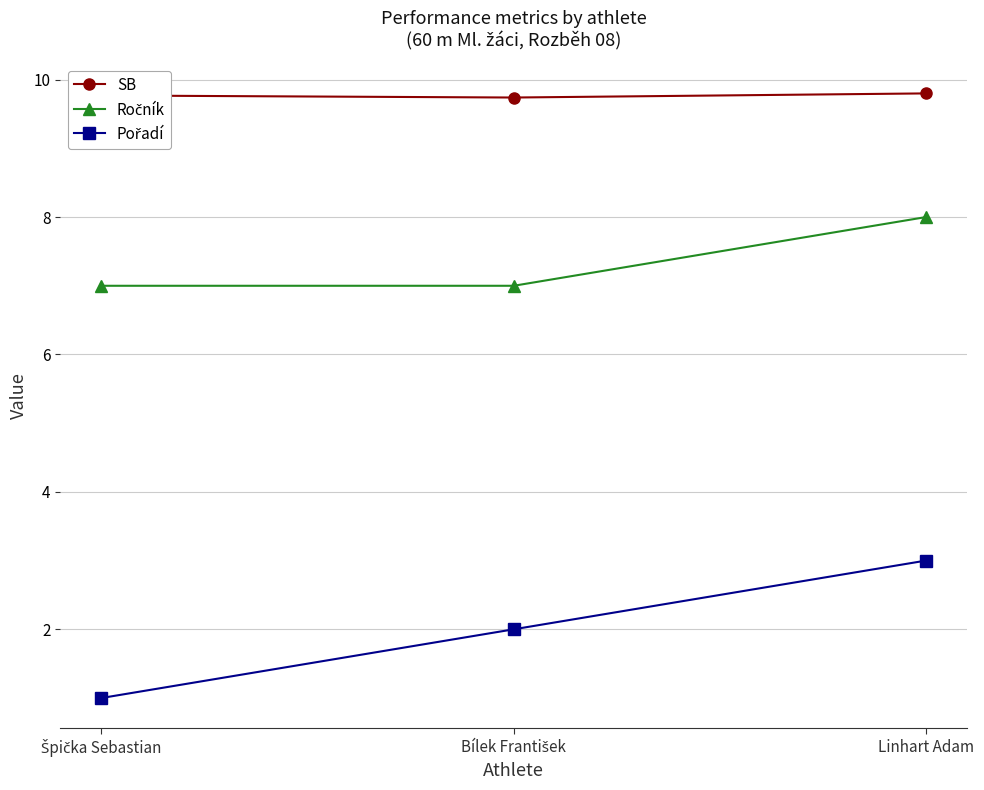

How many categories are shown in the chart?

3